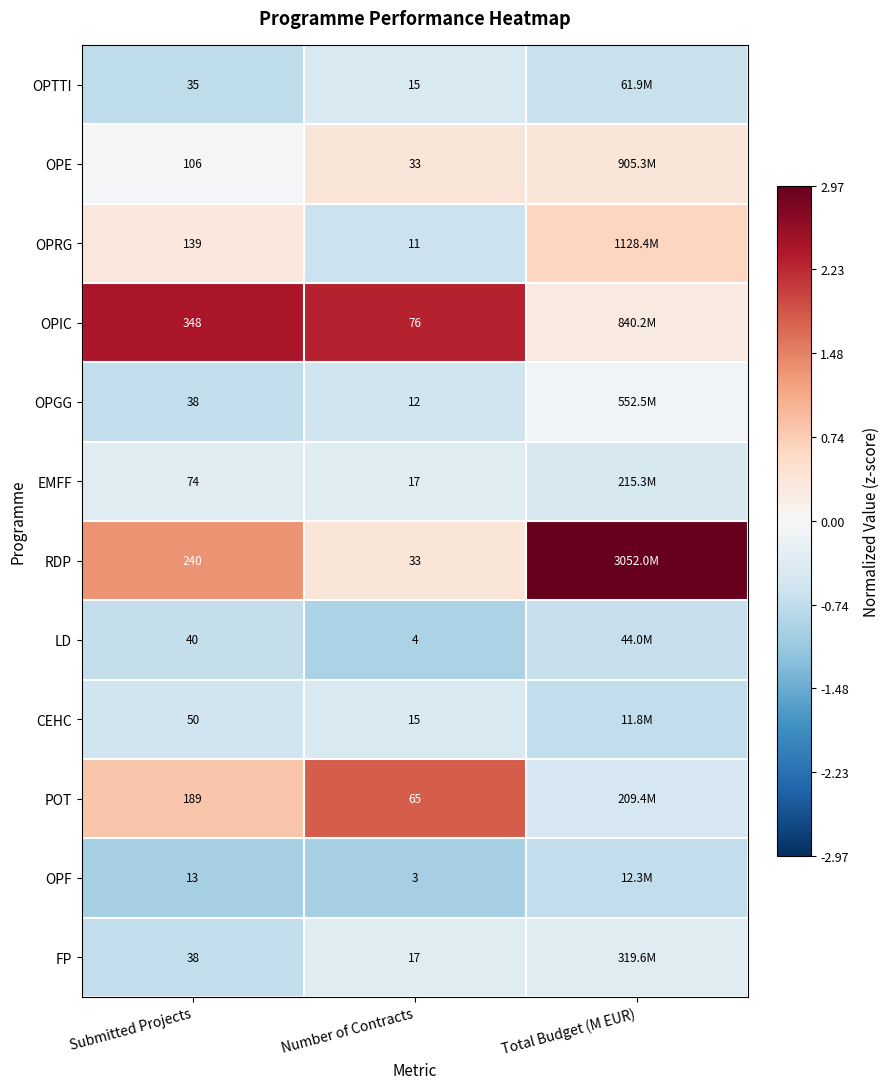

At how many categories does at least one series exceed 1?

3